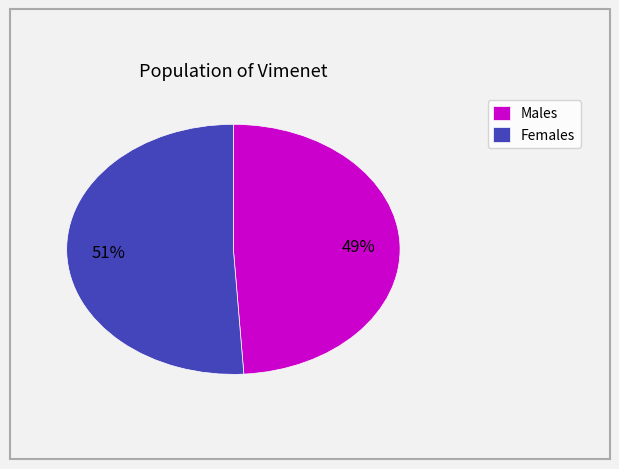

To the nearest percent, what percentage of the pie is Males?

49%